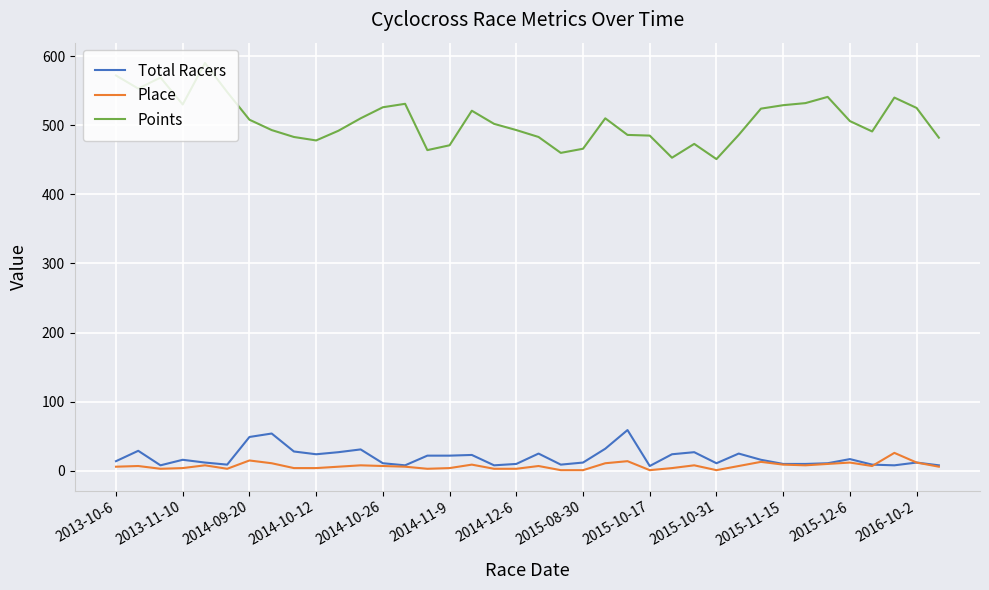

Rank the series by their maximum value, from highest to lowest.

Points, Total Racers, Place